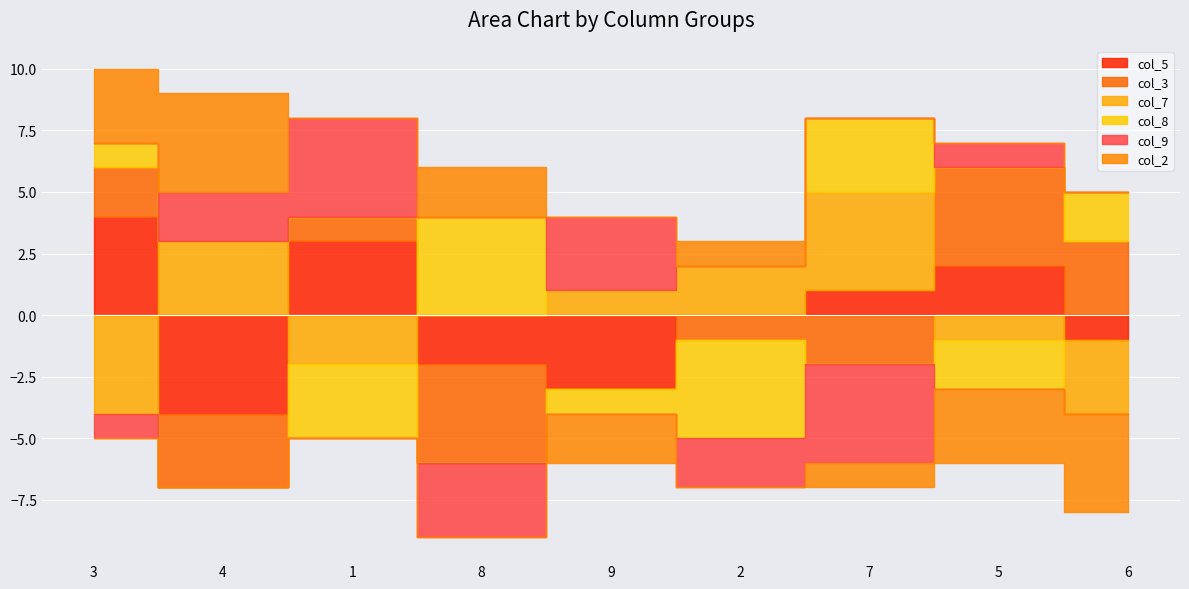

What are all the series names shown in the legend?

col_5, col_3, col_7, col_8, col_9, col_2